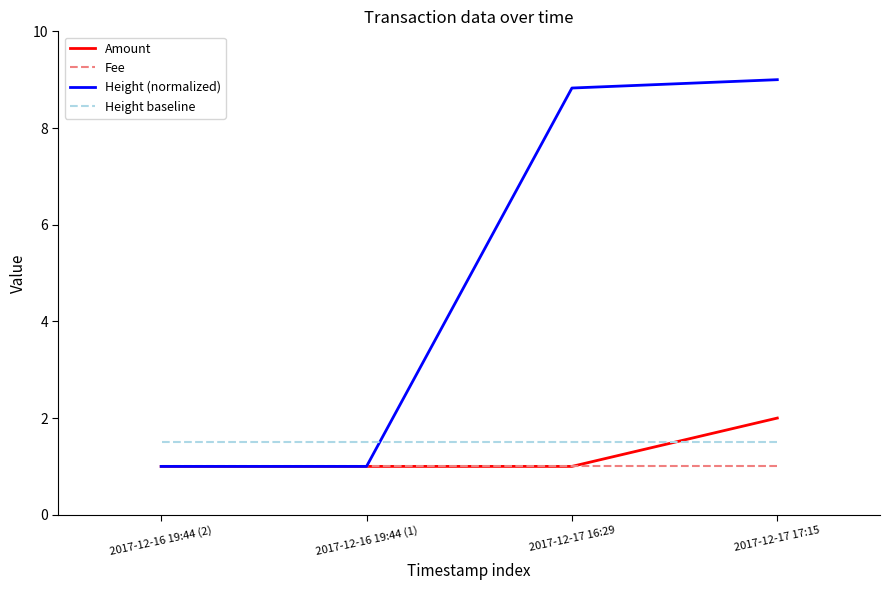

What are all the series names shown in the legend?

Amount, Fee, Height (normalized), Height baseline